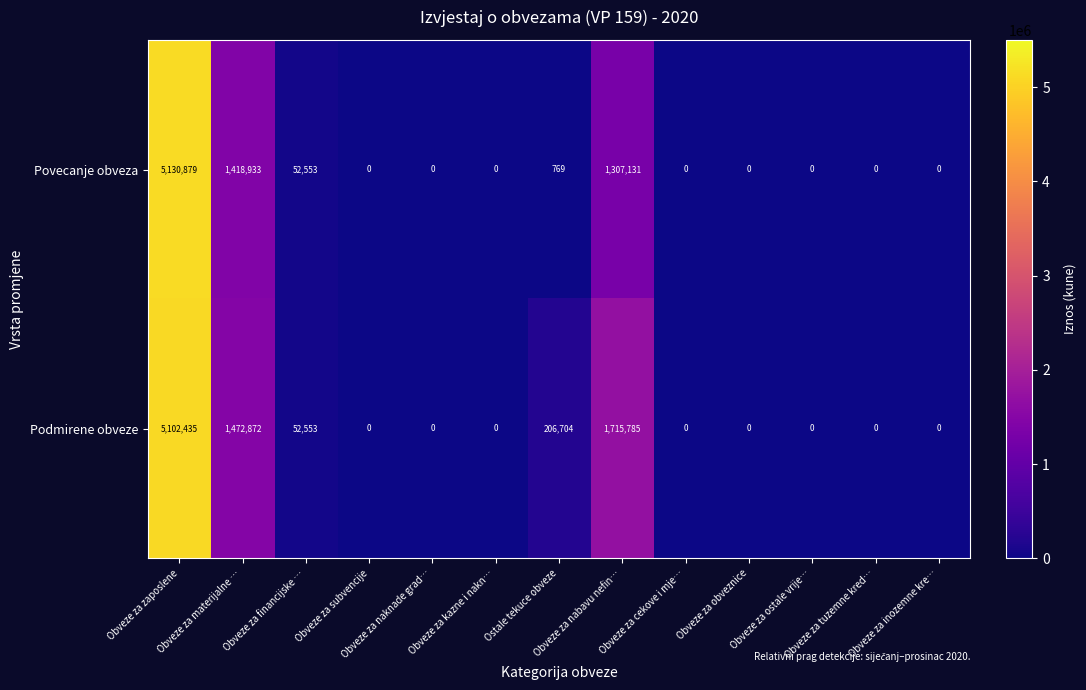

What is the maximum value for Povecanje obveza?

5130879